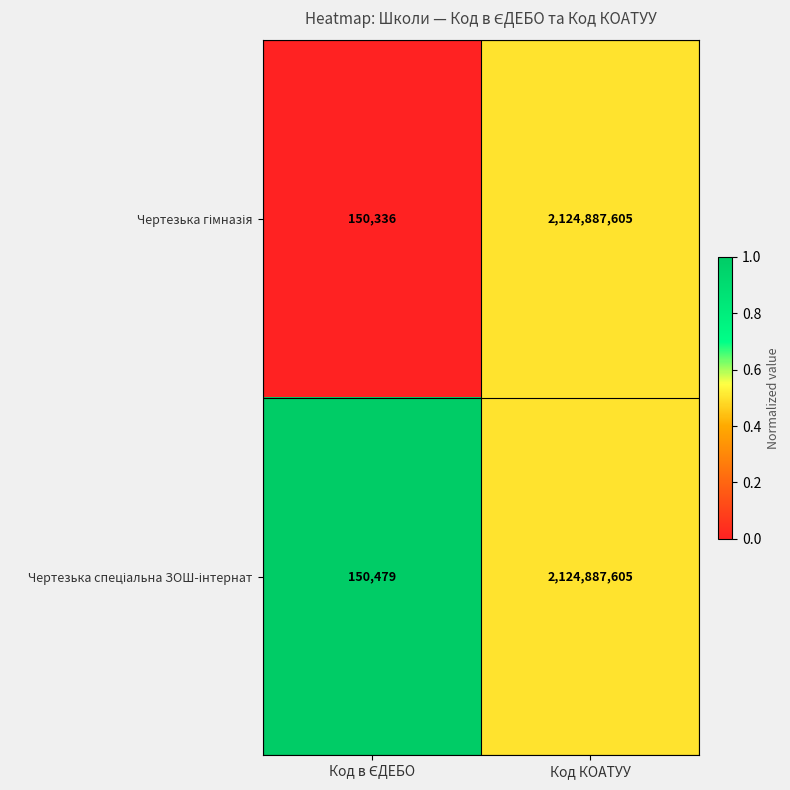

What is the minimum value shown in the chart?

150336